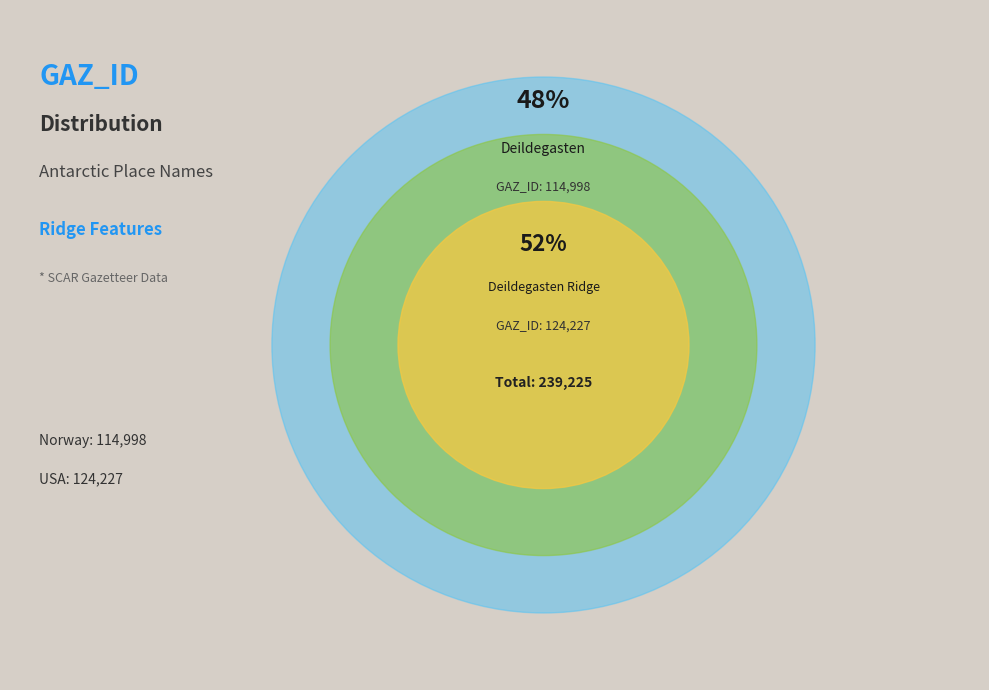

To the nearest percent, what portion does Deildegasten represent?

48%